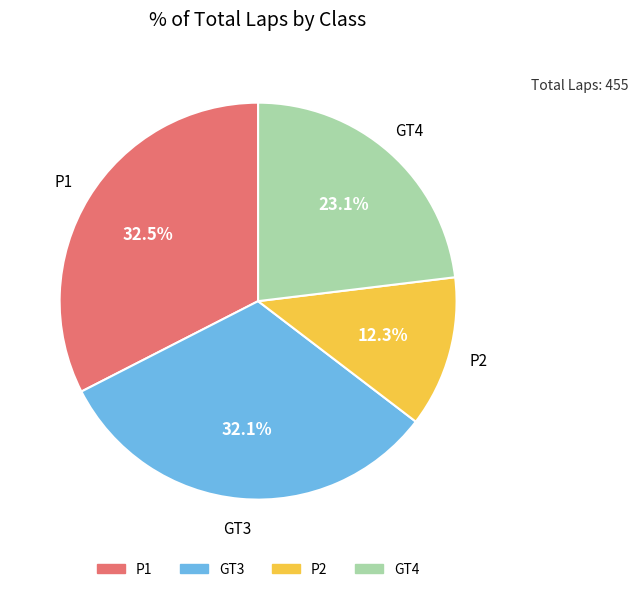

How many slices are in this pie chart?

4